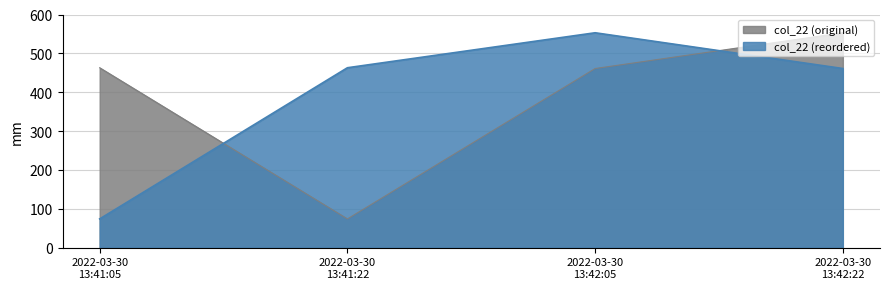

What is the difference between the maximum and minimum values?

479